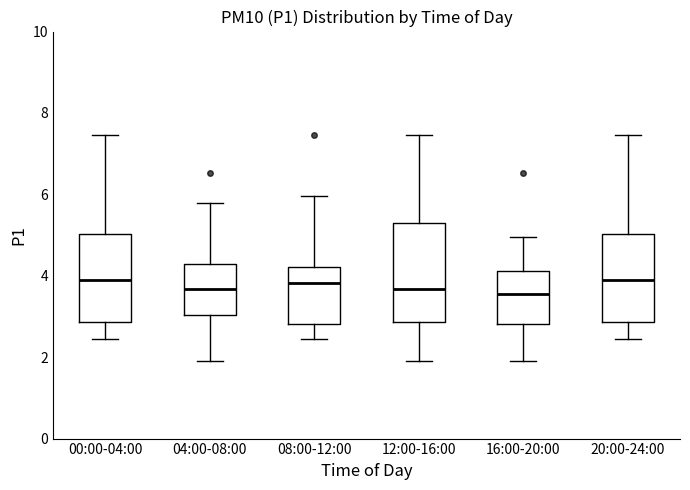

Reading left to right, read every box against the y-axis: the position of its median line, the range the box covers, and the ends of its whiskers. The values are not printed on the chart, so give them approximately, as read against the axis.

00:00-04:00: median 3.8, box 2.8 to 5.0, whiskers 2.4 to 7.4
04:00-08:00: median 3.6, box 3.0 to 4.2, whiskers 2.0 to 5.8
08:00-12:00: median 3.8, box 2.8 to 4.2, whiskers 2.4 to 6.0
12:00-16:00: median 3.6, box 2.8 to 5.4, whiskers 2.0 to 7.4
16:00-20:00: median 3.6, box 2.8 to 4.2, whiskers 2.0 to 5.0
20:00-24:00: median 3.8, box 2.8 to 5.0, whiskers 2.4 to 7.4